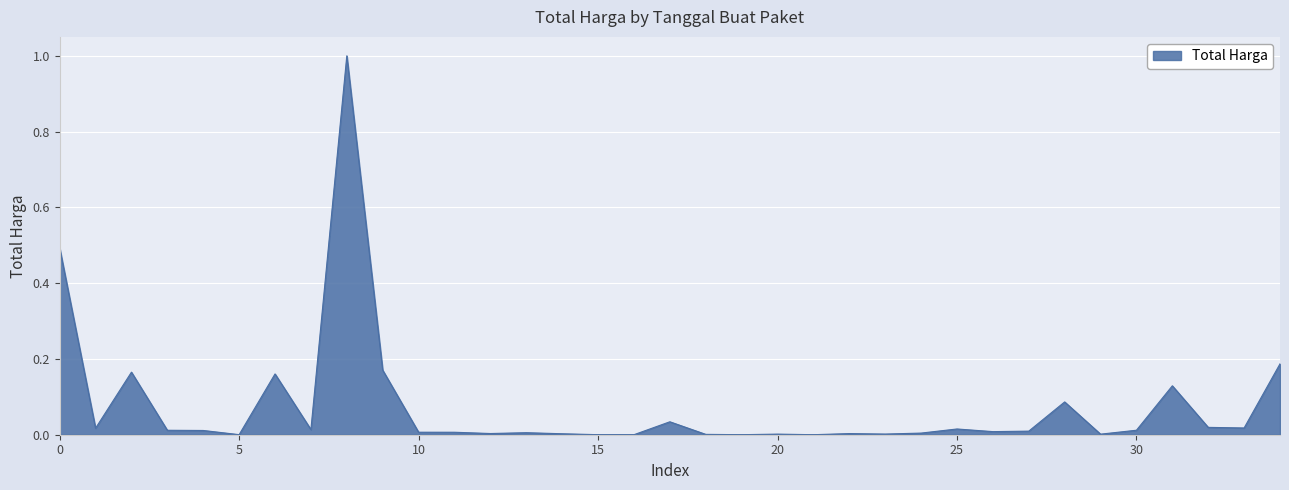

What is the sum of all values?

2.6